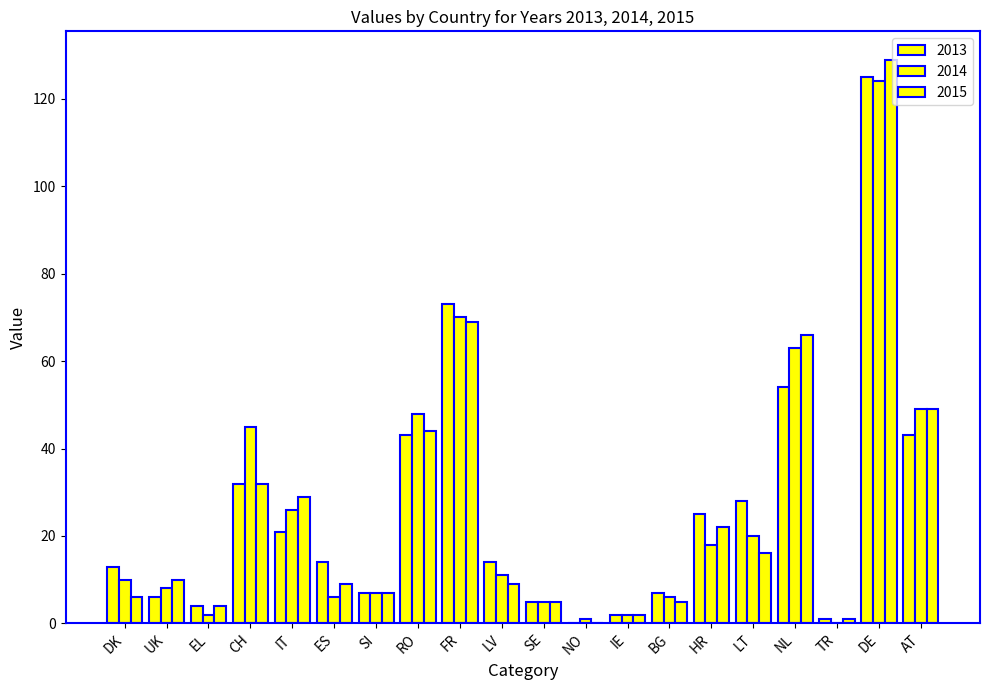

Which series has the largest total across all categories?

2014